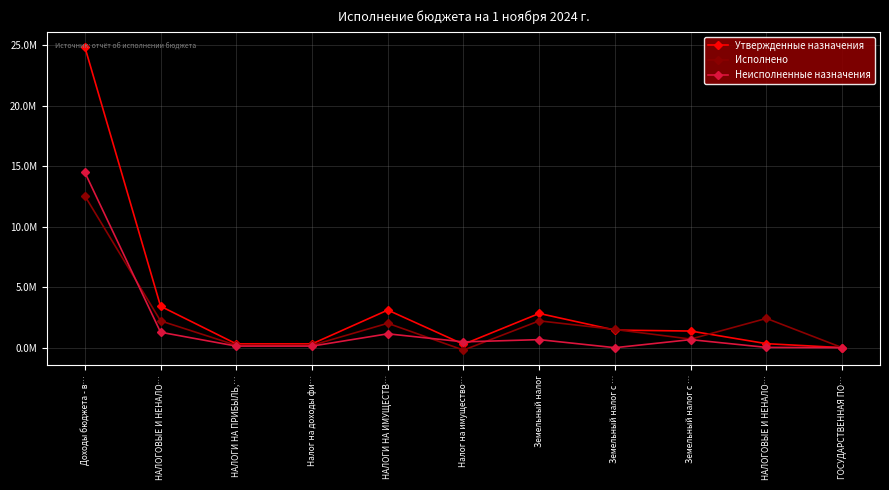

At which label does Неисполненные назначения reach its minimum?

Земельный налог с …